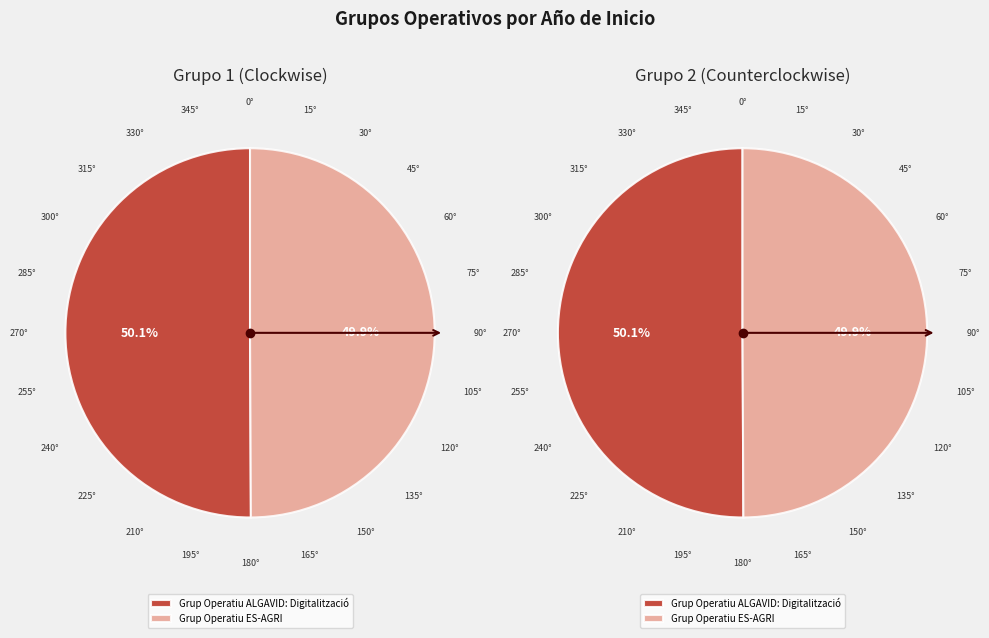

What is the change in value from Grup Operatiu ALGAVID: Digitalització to Grup Operatiu ES-AGRI?

-6